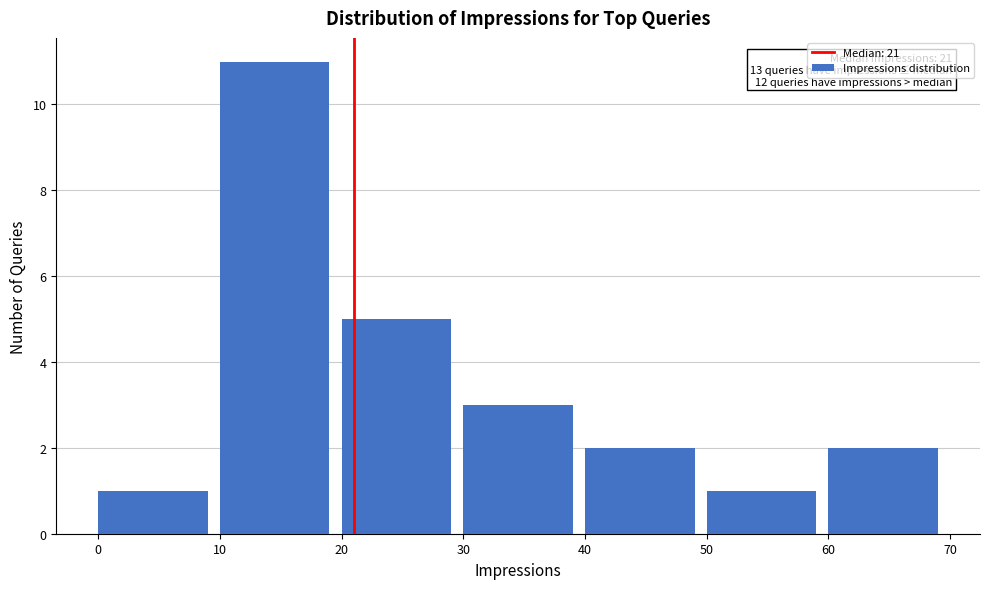

Over which range of the x-axis is the bar tallest?

10 to 20